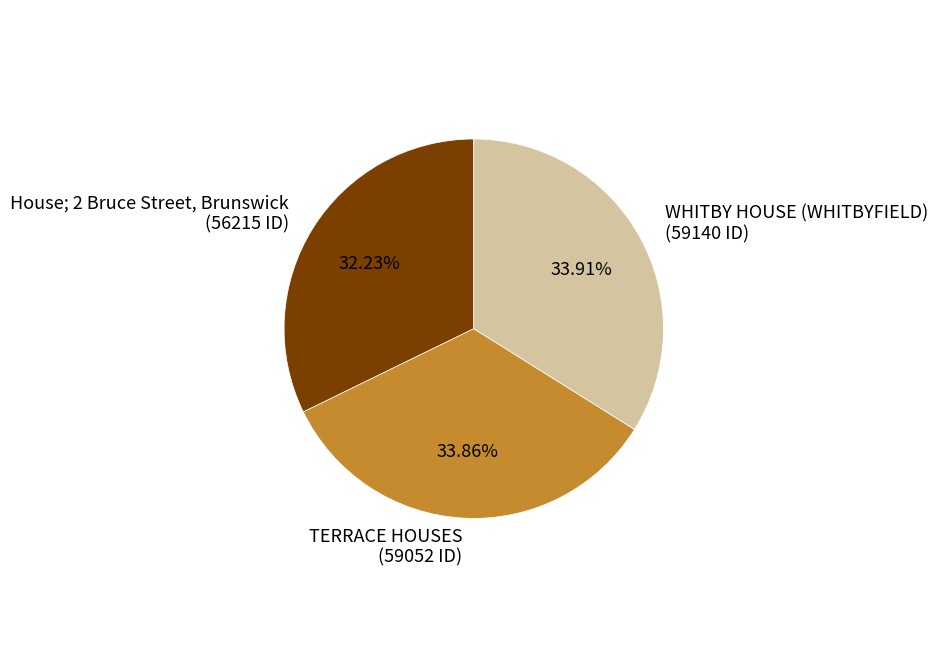

Is the sum of TERRACE HOUSES and WHITBY HOUSE (WHITBYFIELD) greater than half?

Yes